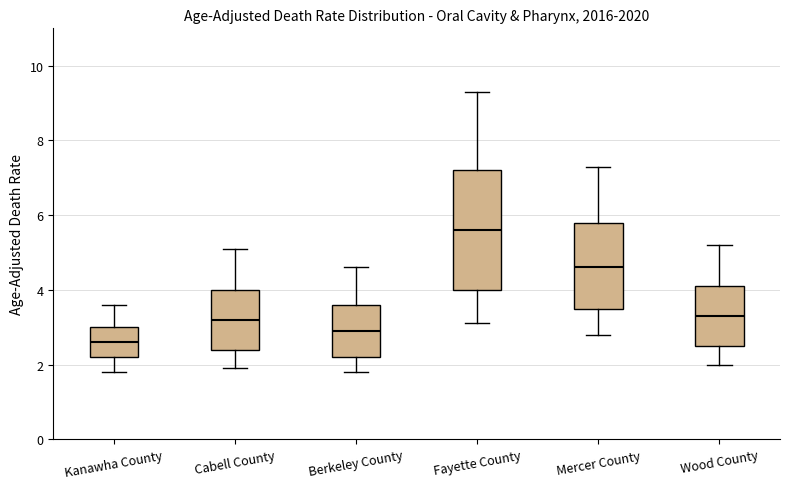

Reading left to right, transcribe this box plot: for each box, give where its median line is, the range the box spans, and where its two whiskers end, as read against the y-axis. The values are not printed on the chart, so give them approximately, as read against the axis.

Kanawha County: median 2.6, box 2.2 to 3.0, whiskers 1.8 to 3.6
Cabell County: median 3.2, box 2.4 to 4.0, whiskers 2.0 to 5.2
Berkeley County: median 3.0, box 2.2 to 3.6, whiskers 1.8 to 4.6
Fayette County: median 5.6, box 4.0 to 7.2, whiskers 3.2 to 9.4
Mercer County: median 4.6, box 3.6 to 5.8, whiskers 2.8 to 7.4
Wood County: median 3.4, box 2.6 to 4.2, whiskers 2.0 to 5.2